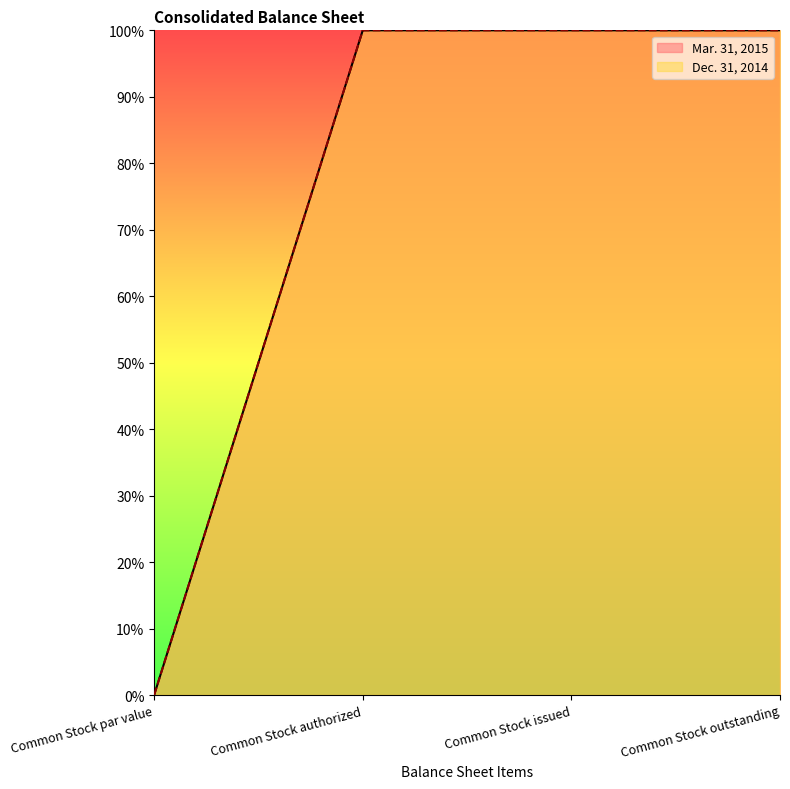

What is the label of the 3rd point from the right?

Common Stock authorized